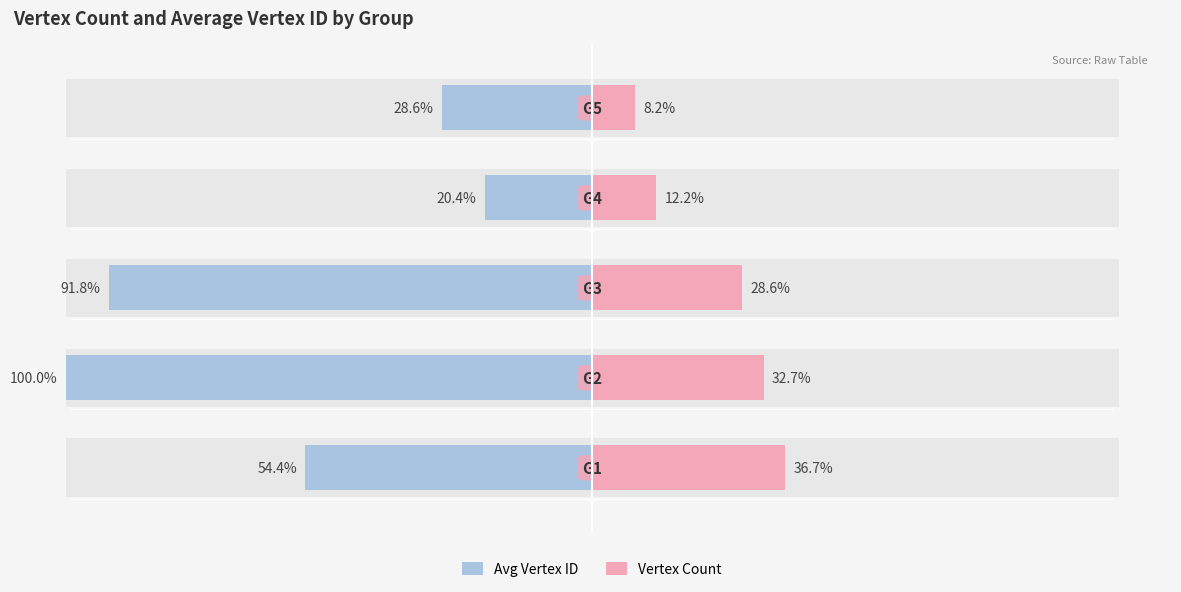

What is the sum of all Vertex Count values?

118.4